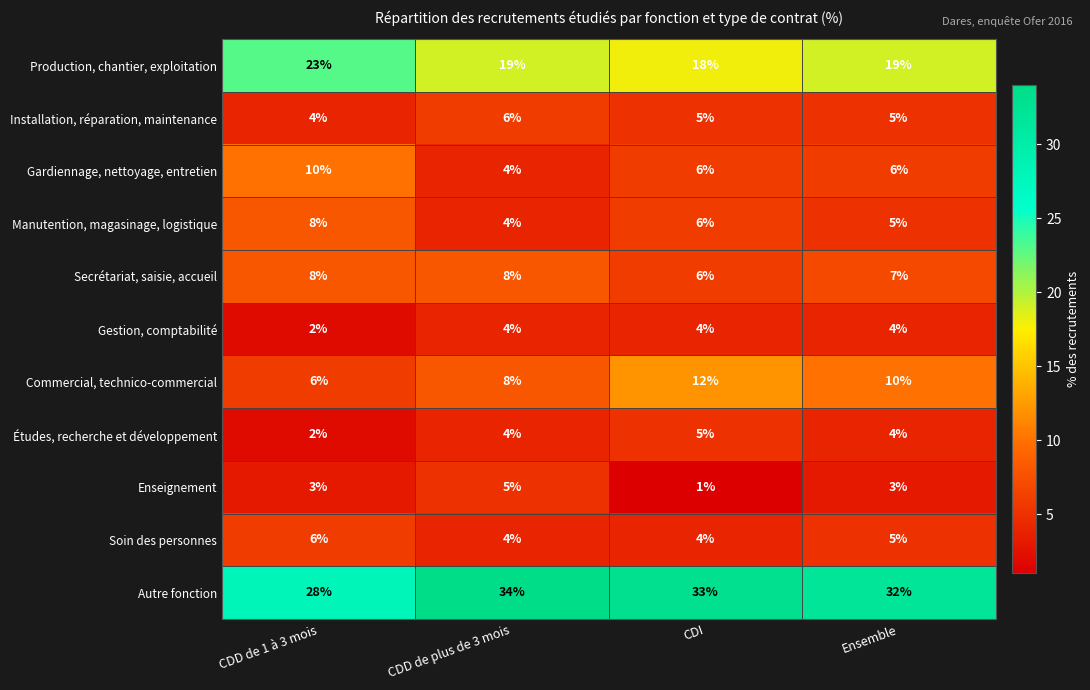

What is the spread (max minus min) of values at CDI?

32